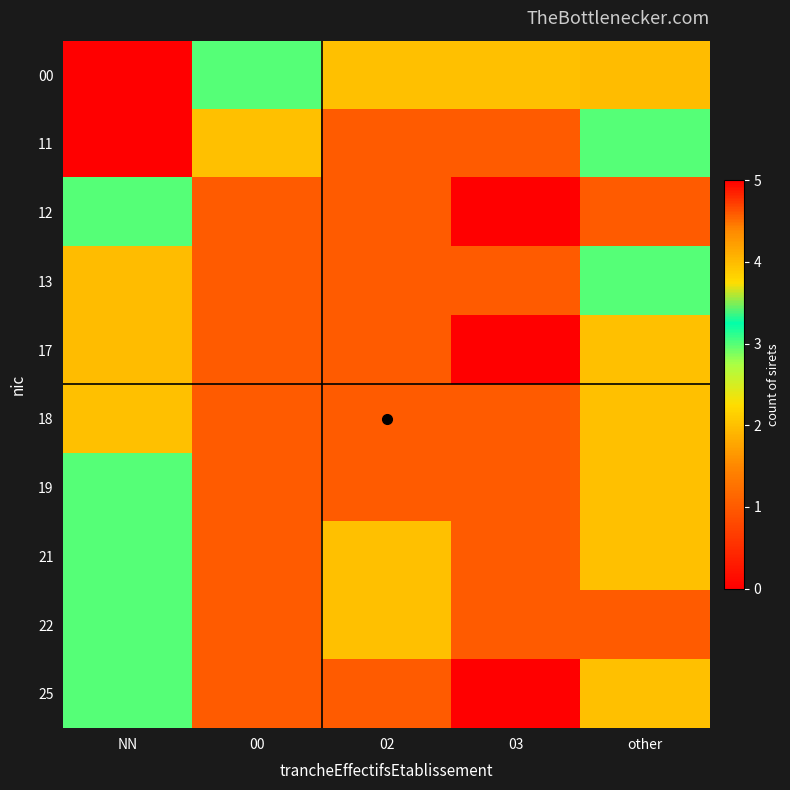

Which series has the widest spread of values?

11